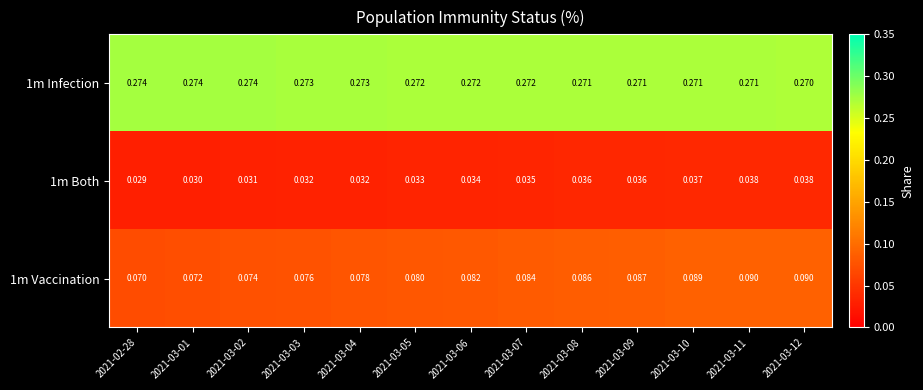

Is the value of 1m Both at 2021-03-02 greater than the value of 1m Infection at 2021-03-06?

No